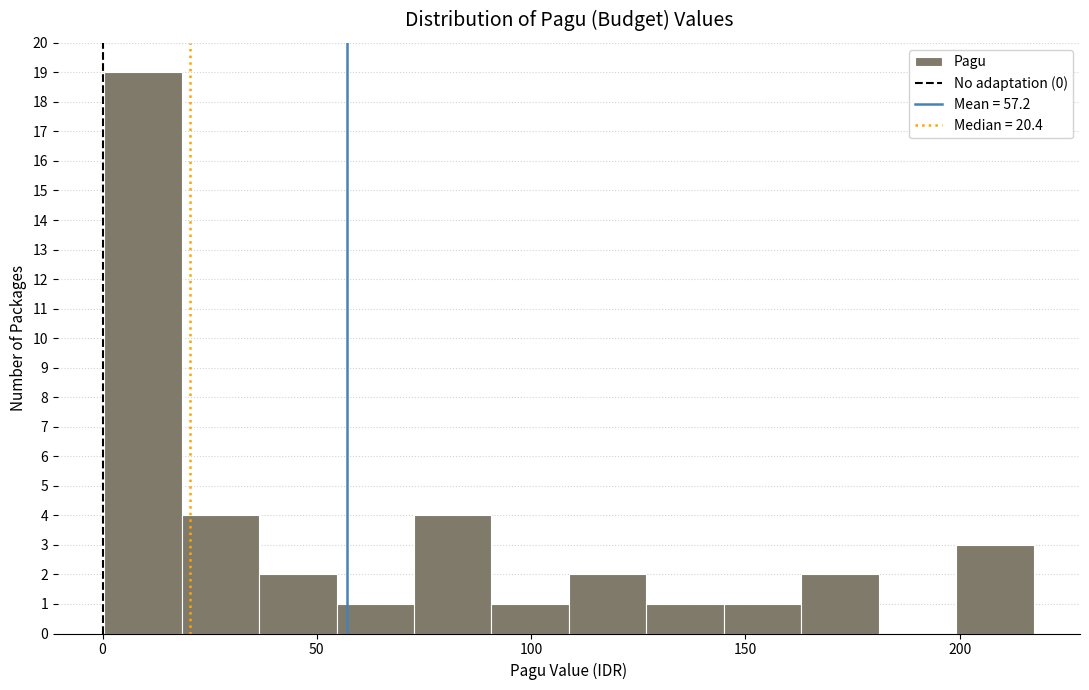

Around what value on the x-axis is the tallest bar? Give the approximate position of its centre, as read against the axis.

10